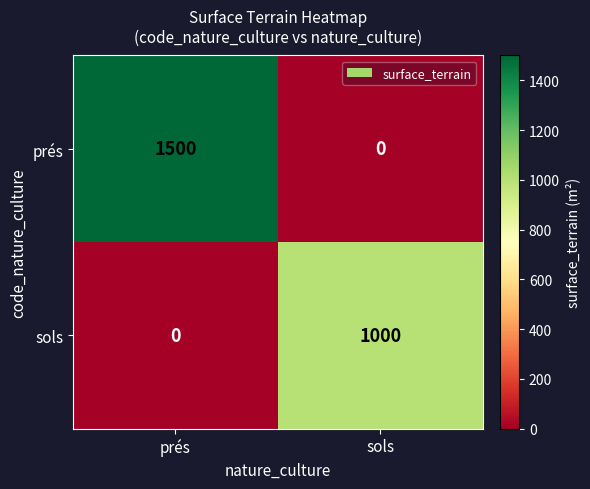

Count the number of data series in this chart.

2